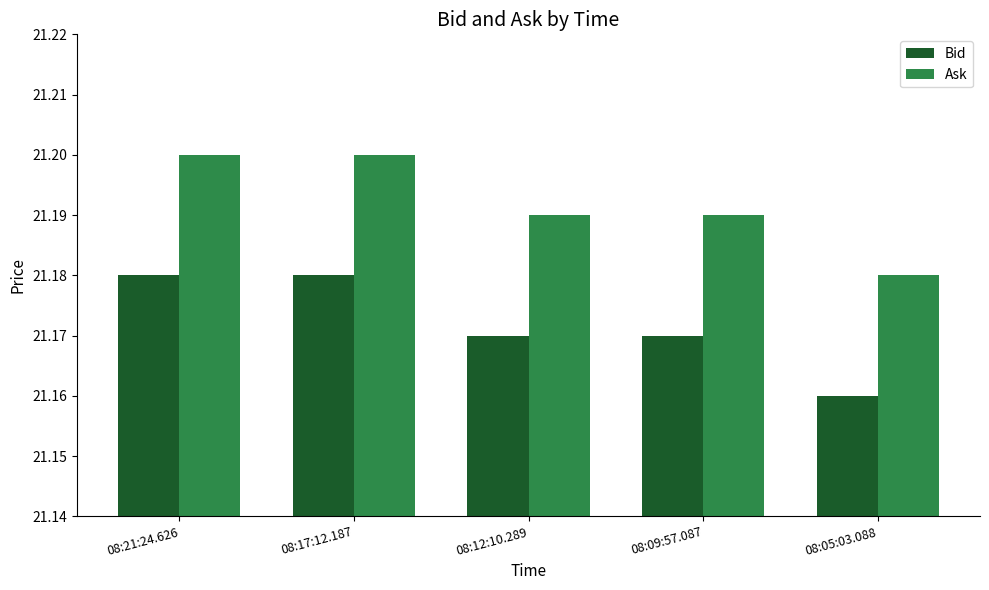

List the series in order of their peak value, highest first.

Ask, Bid